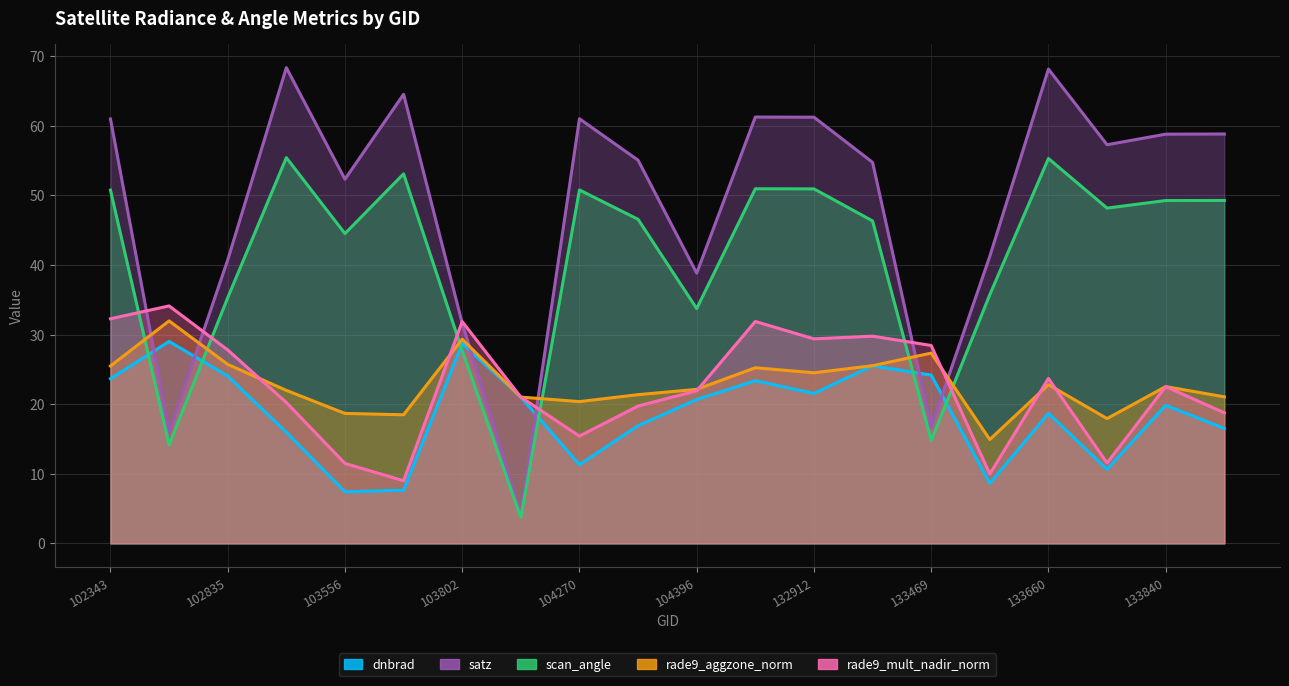

True or false: satz and scan_angle cross at least once.

False